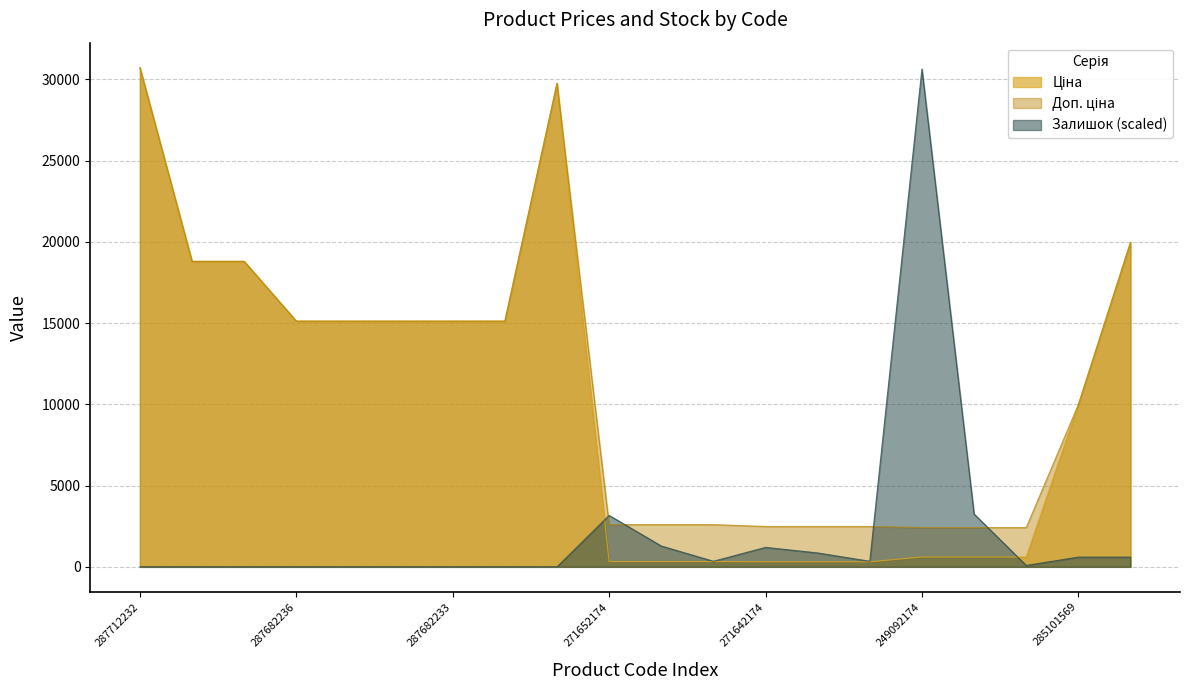

The Залишок series shows 598.9 at 285101569. True or false?

True